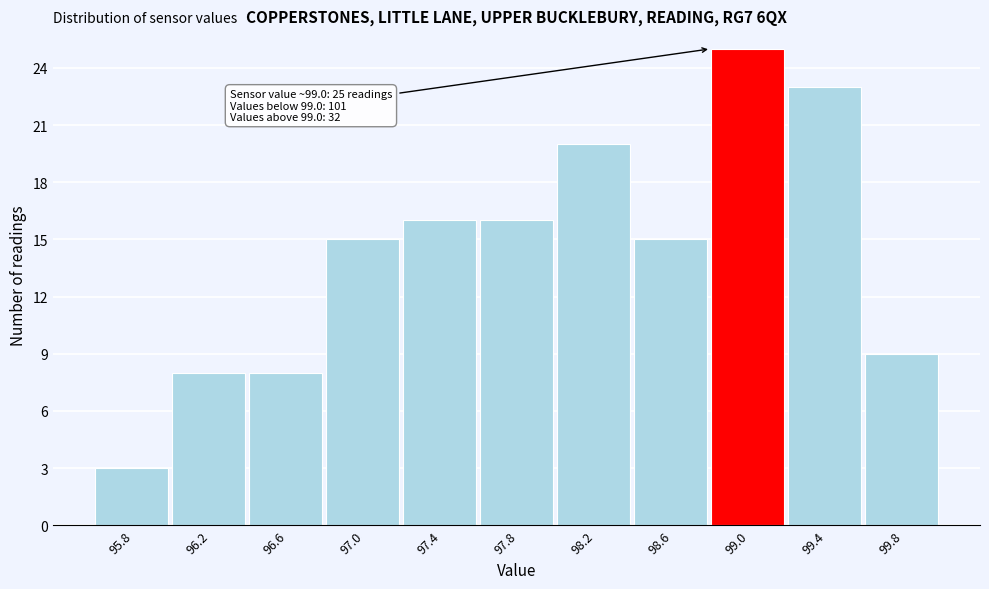

Reading right to left, transcribe all the data shown in this chart.

9	23	25	15	20	16	16	15	8	8	3